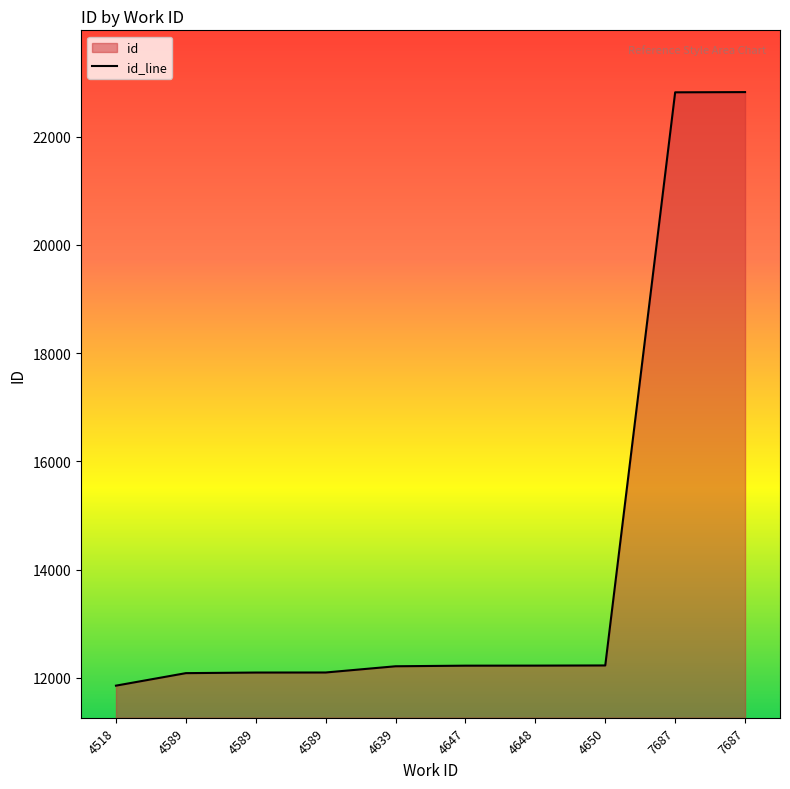

At which label does the data first exceed 12227?

4648